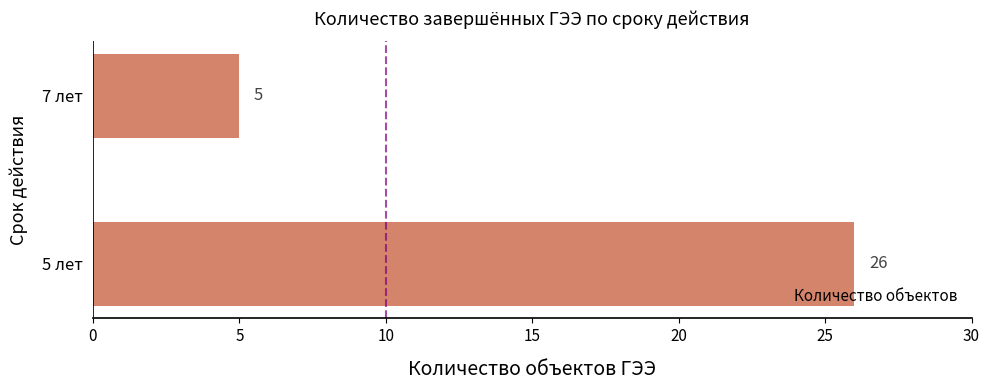

Rank the categories by value from highest to lowest.

5 лет, 7 лет